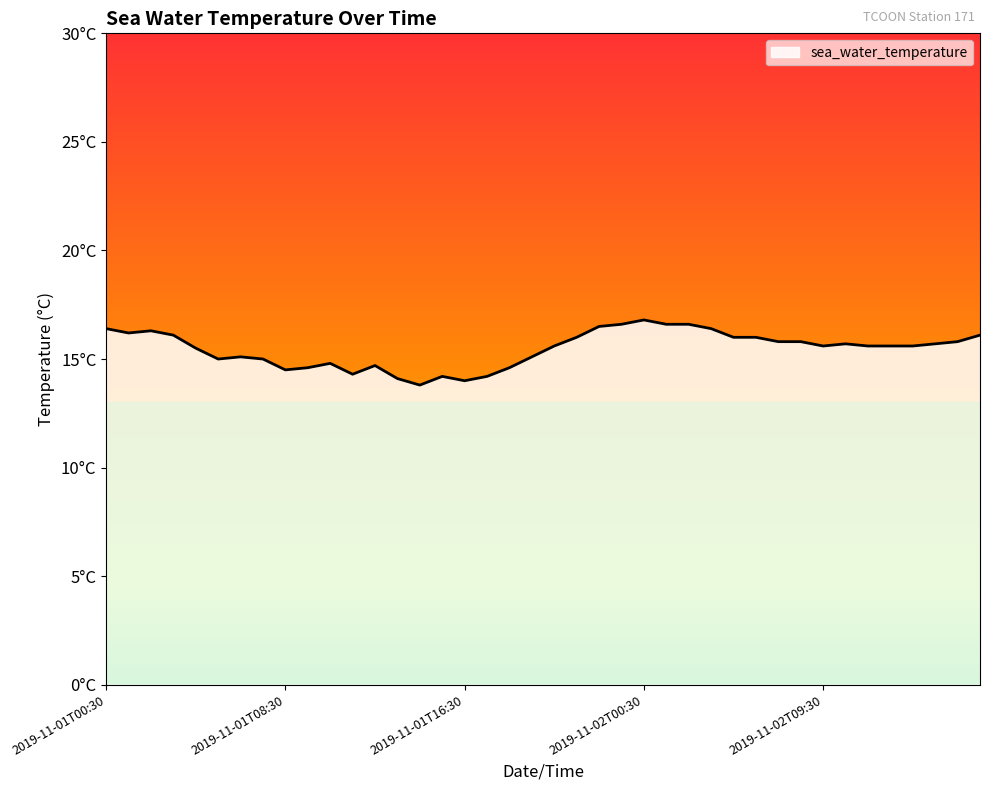

Does the chart have visible grid lines?

No